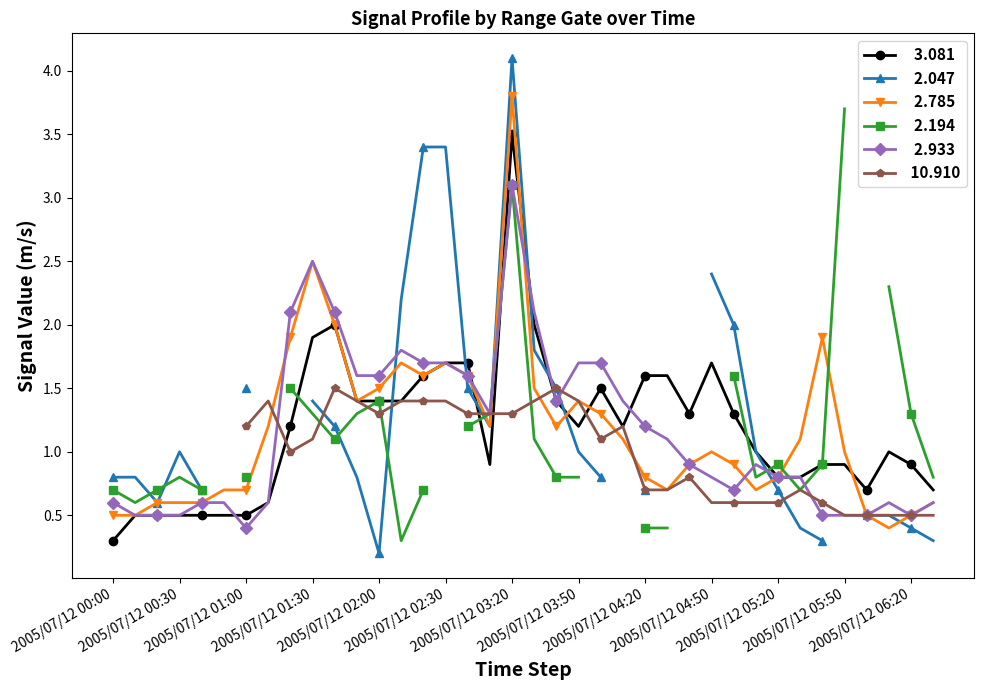

What is the sum of the   3.081 values at 2005/07/12 05:10 and 2005/07/12 03:30?

3.0